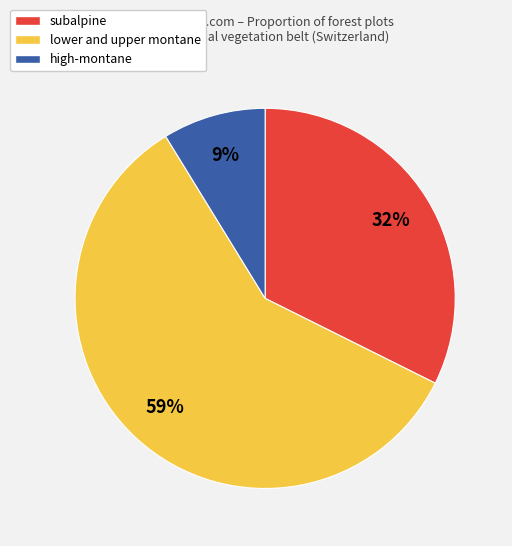

Do subalpine and lower and upper montane together represent more than half of the pie?

Yes